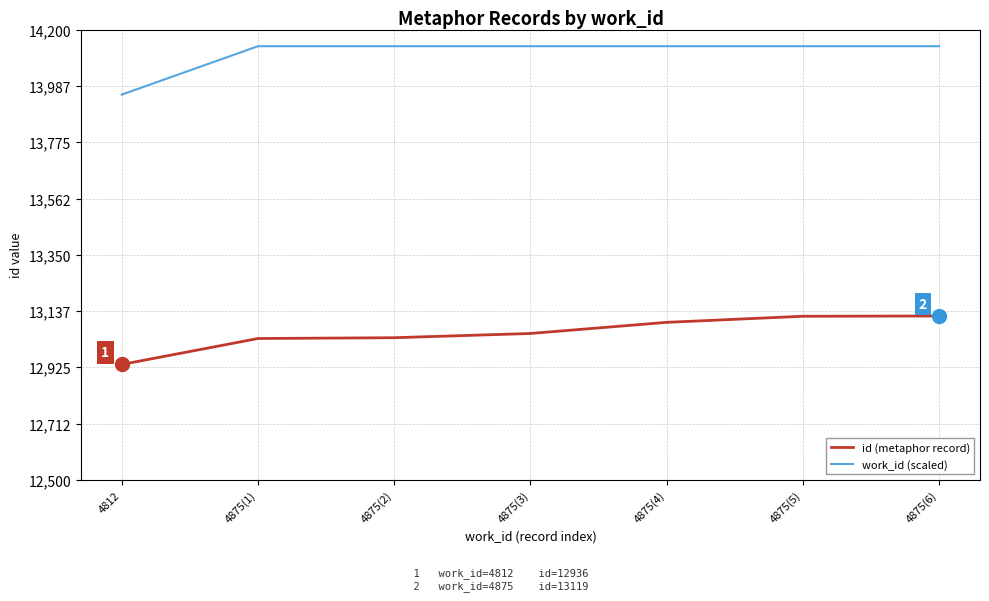

Between 4875(3) and 4875(5), which series saw the biggest shift?

id (metaphor record)